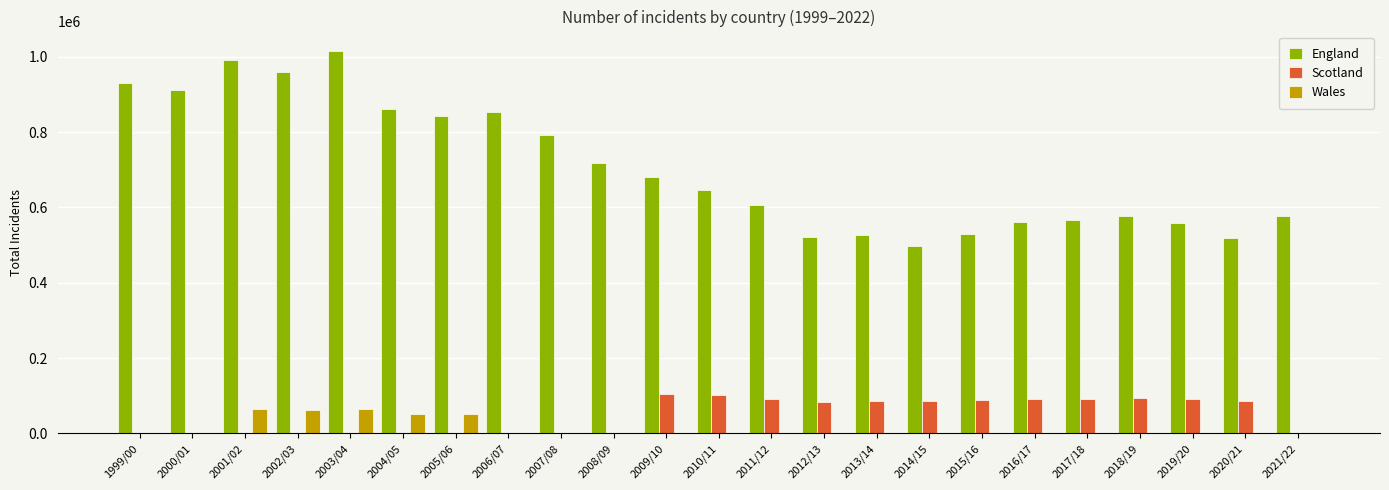

Which series has the widest spread of values?

England